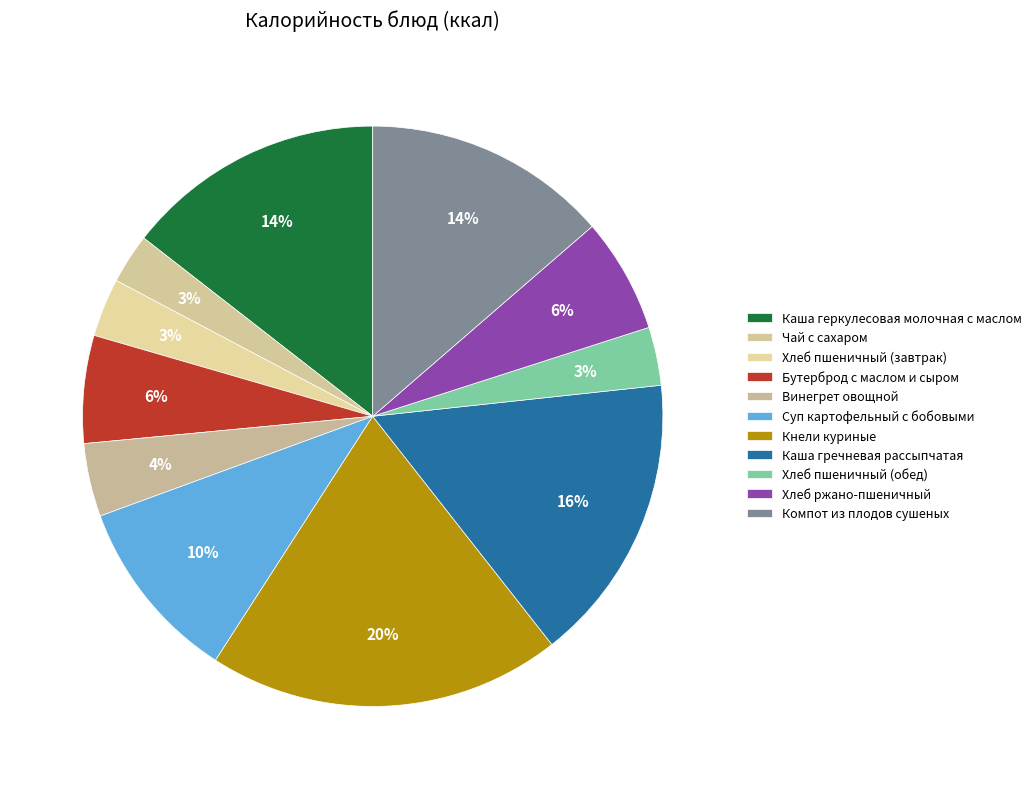

How many slices are in this pie chart?

11